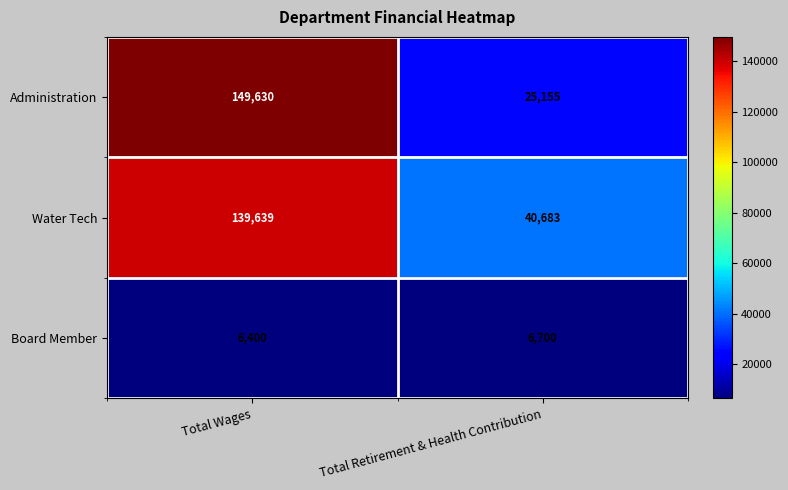

What is the difference between the highest and lowest values at Total Retirement & Health Contribution?

33983